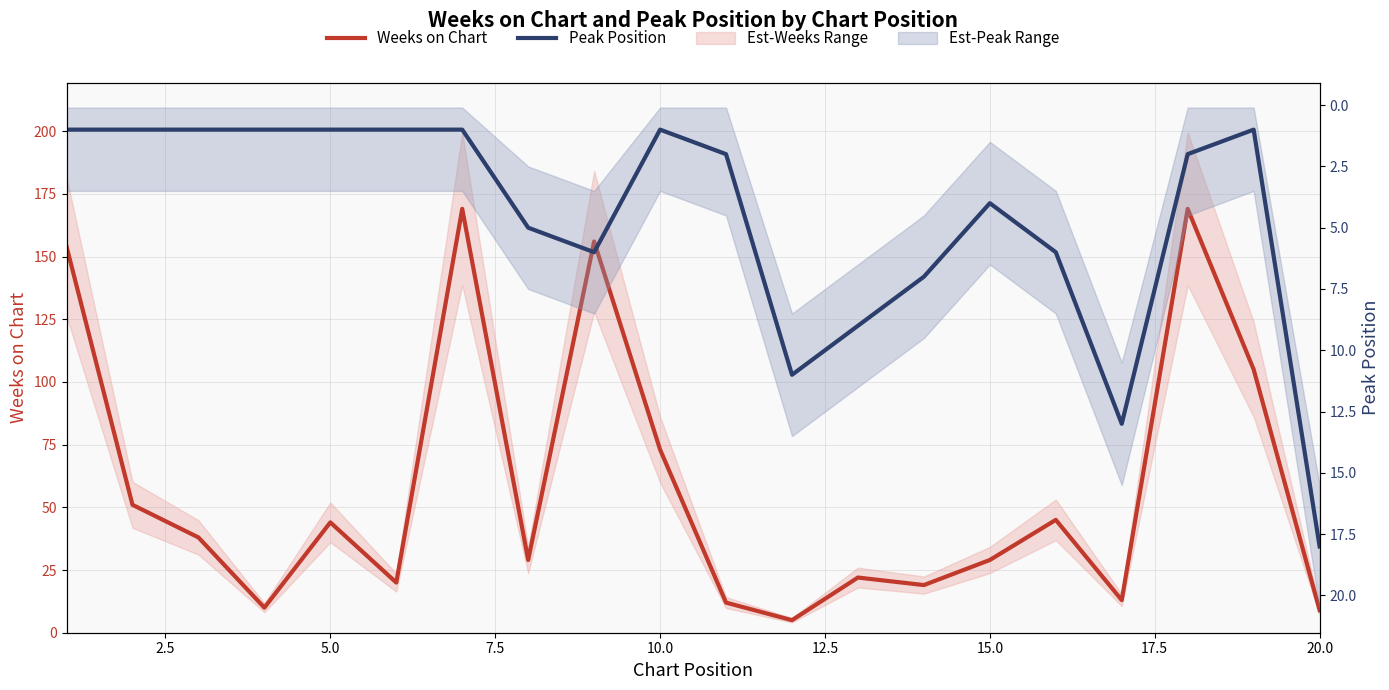

At 15.0, list the series in order from smallest to largest.

Peak Position, Weeks on Chart